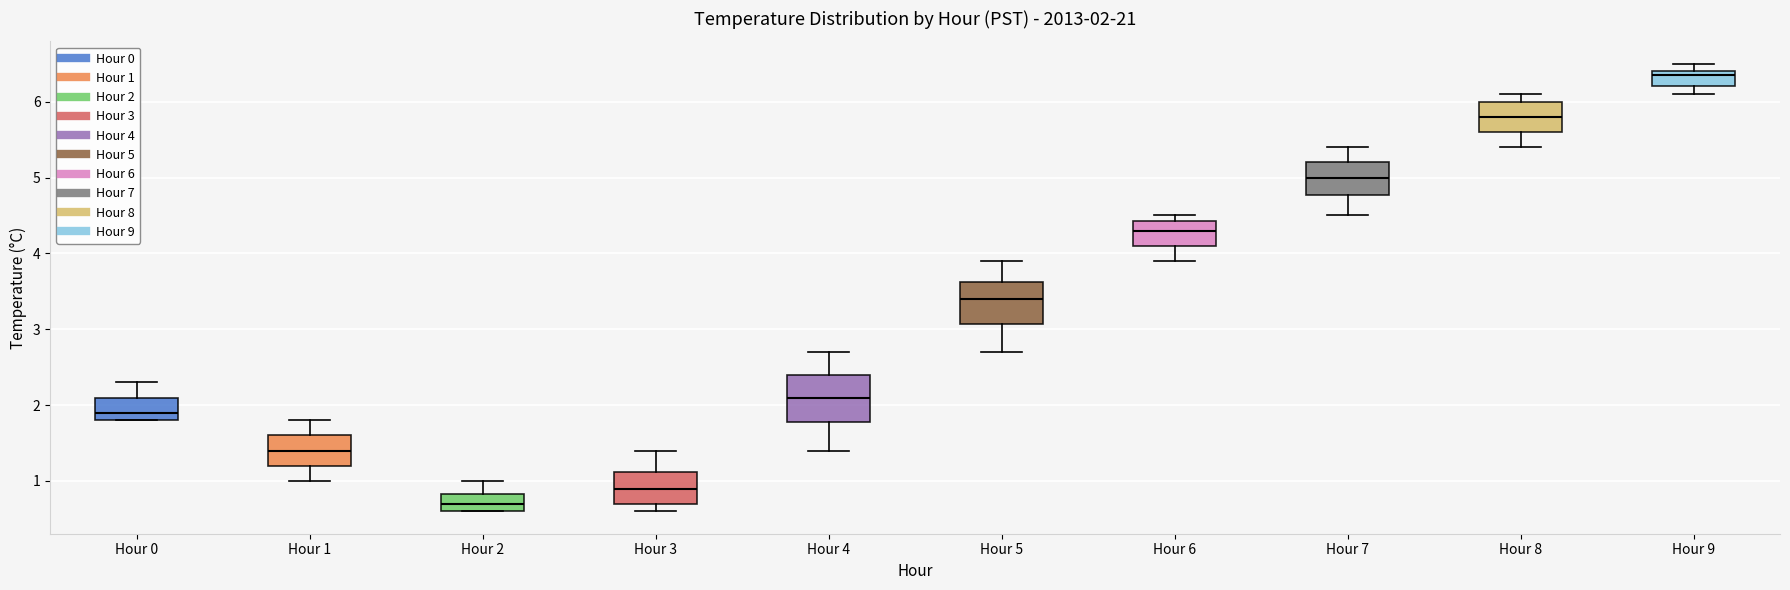

Which box has the highest median line?

Hour 9